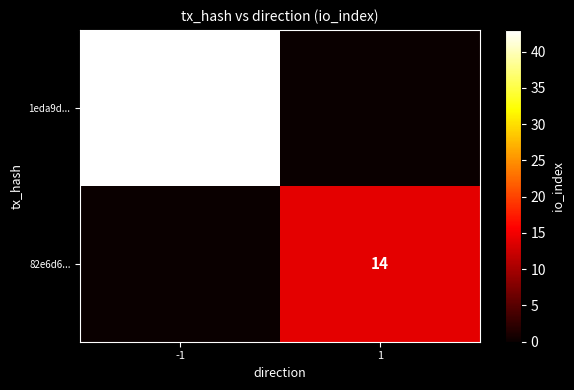

Count the number of data series in this chart.

2